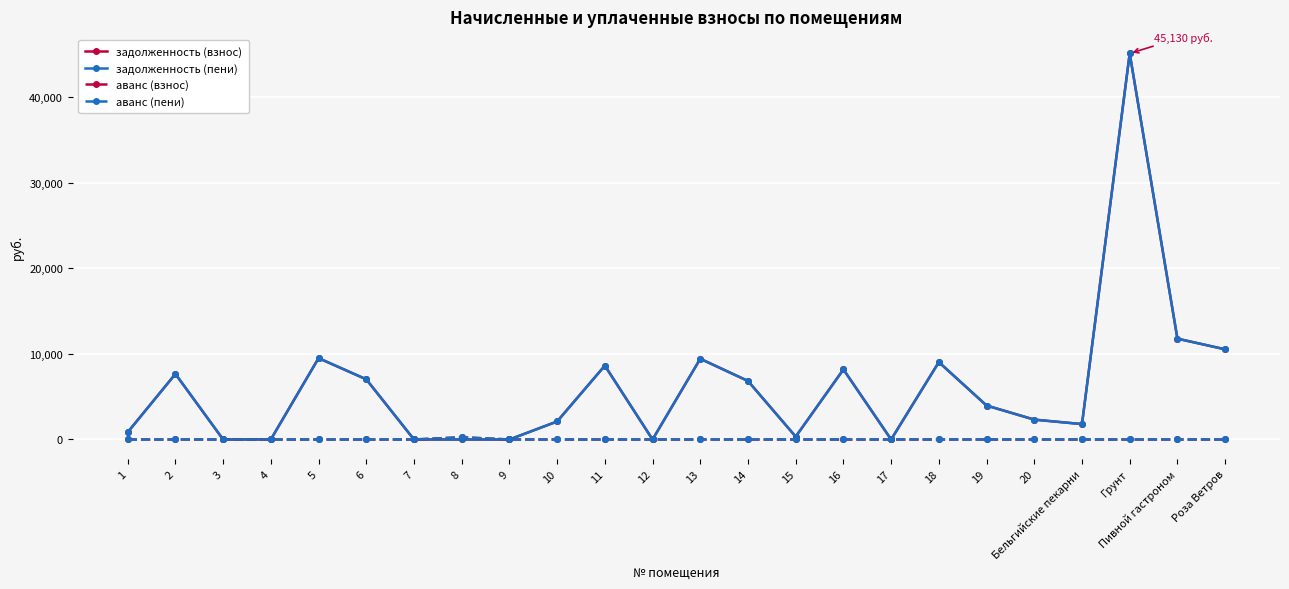

Which category has the lowest value in the аванс (пени) series?

1